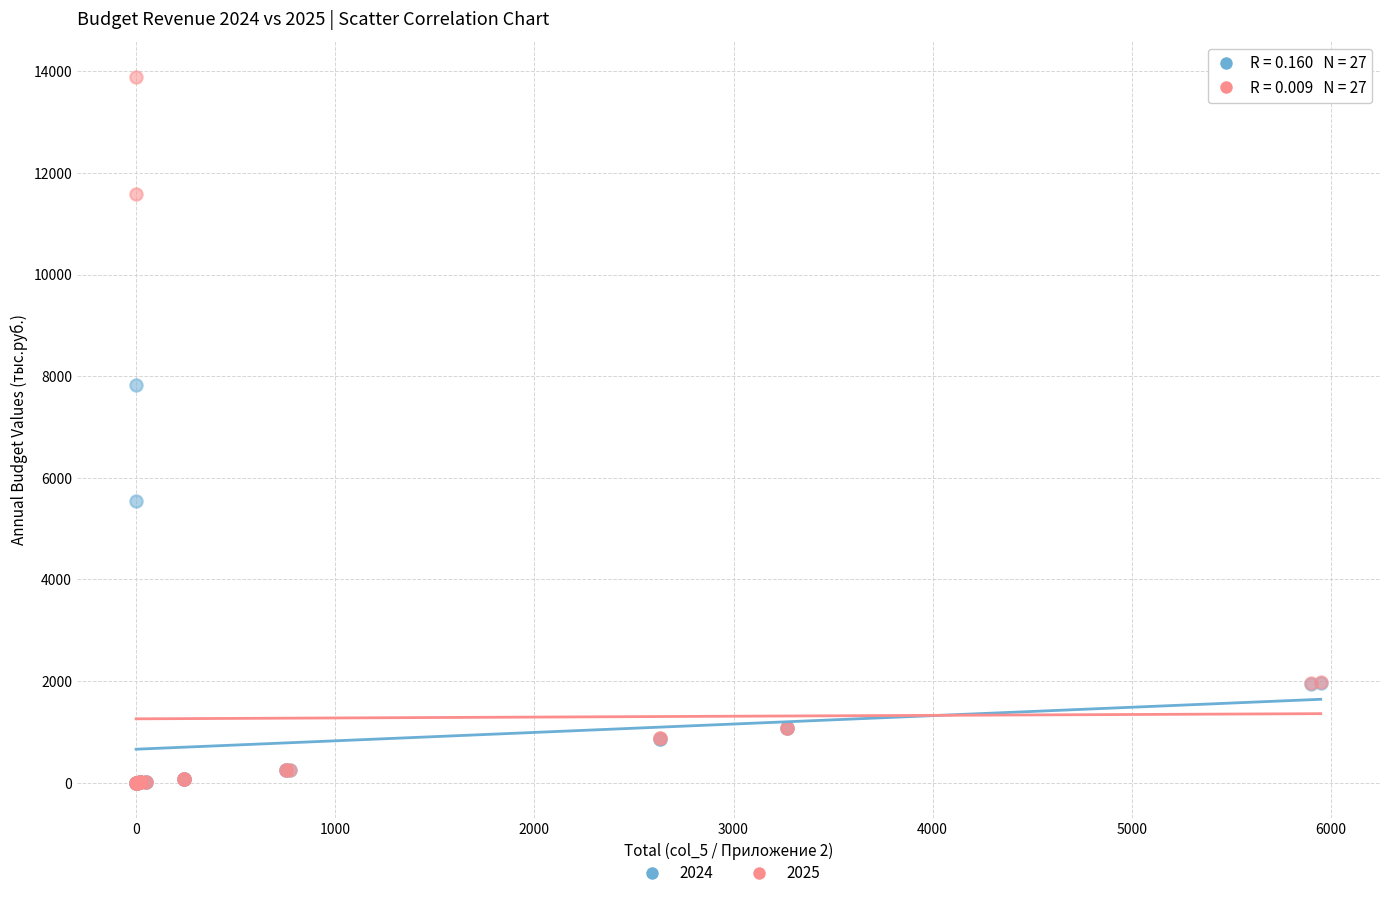

What are all the series names shown in the legend?

2024, 2025